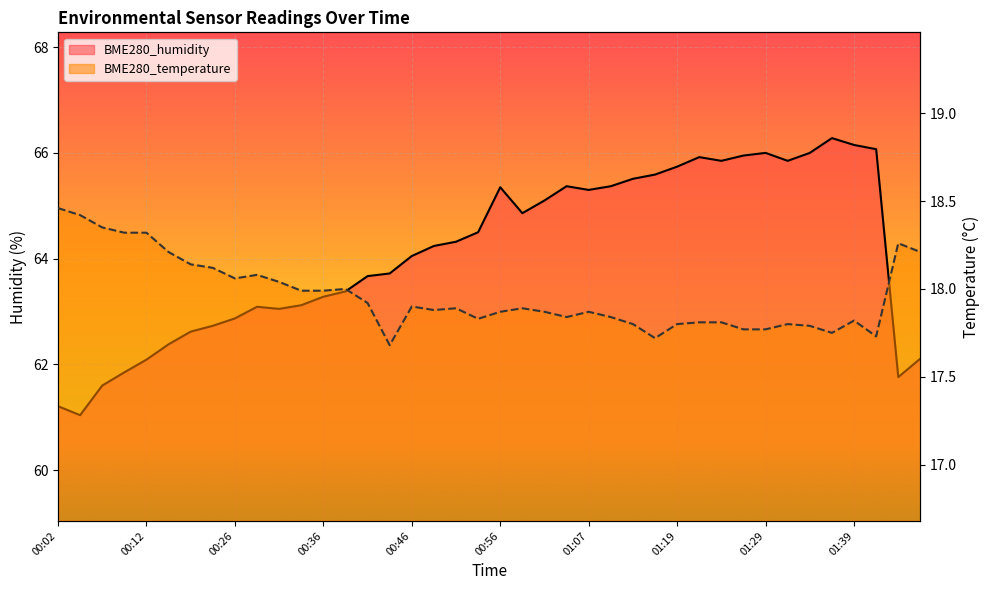

What position from the right is 01:32?

7